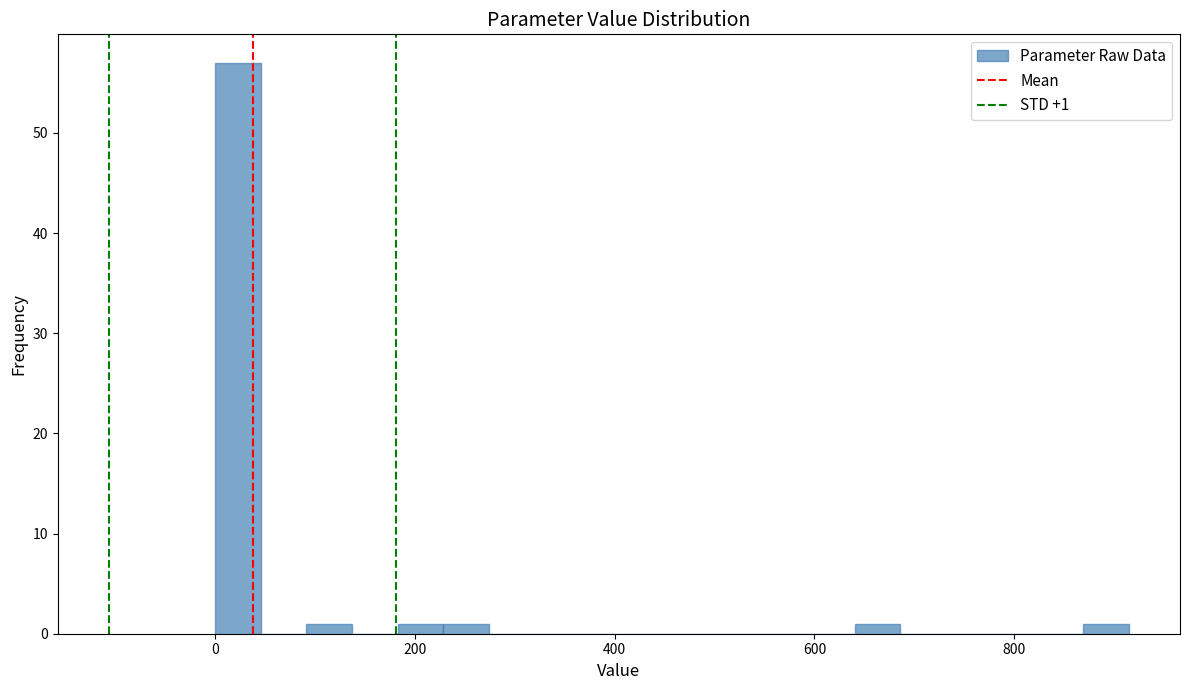

Around what value on the x-axis is the tallest bar? Give the approximate position of its centre, as read against the axis.

20